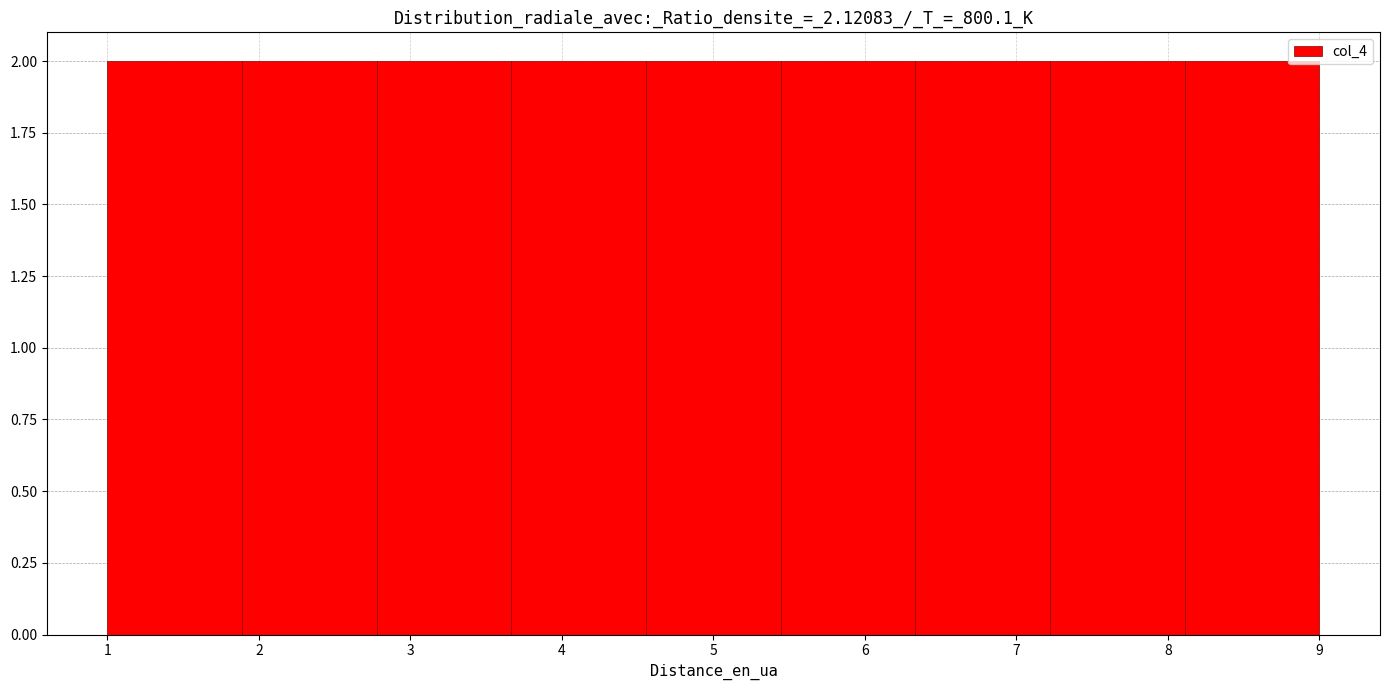

Reading left to right, transcribe this chart: for each bar, give the range it covers on the x-axis and its height. Neither the bar edges nor the heights are printed on the chart, so give them approximately, as read against the axes.

1.0 to 1.9: 2
1.9 to 2.8: 2
2.8 to 3.7: 2
3.7 to 4.6: 2
4.6 to 5.4: 2
5.4 to 6.3: 2
6.3 to 7.2: 2
7.2 to 8.1: 2
8.1 to 9.0: 2